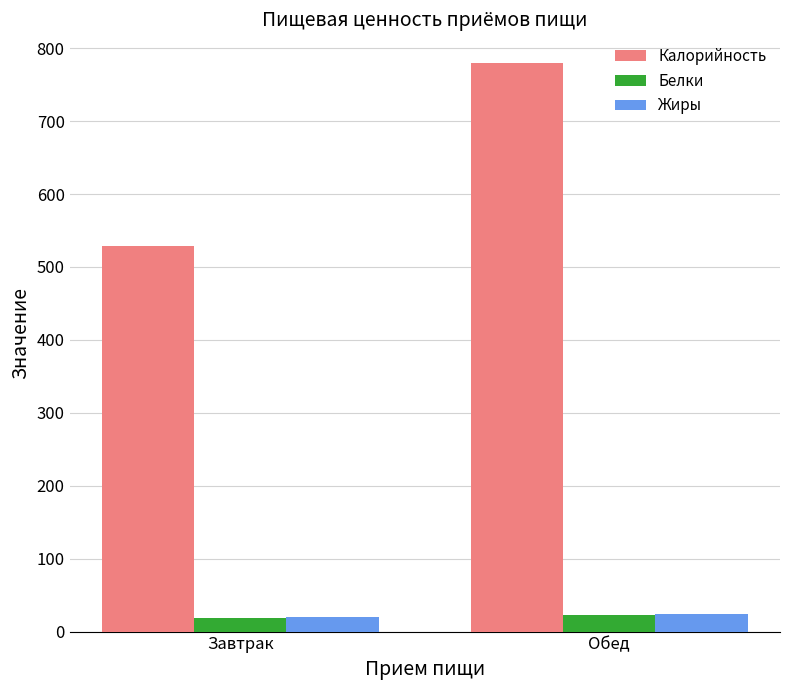

The value of Белки at Завтрак is 18.0. True or false?

True